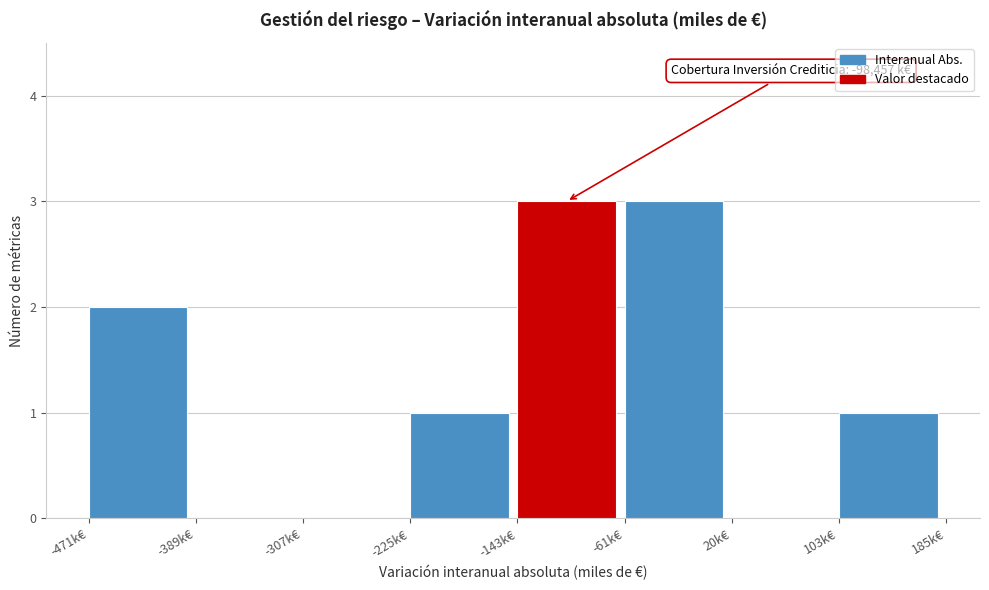

What is the change in value from -307k€ to -61k€?

+3